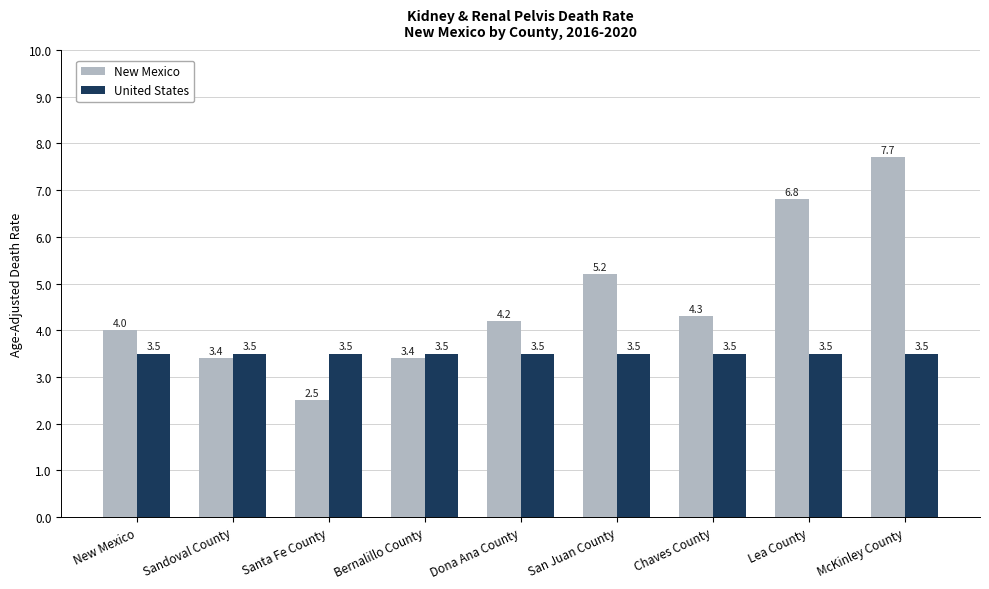

At which category is the sum across all series the highest?

McKinley County